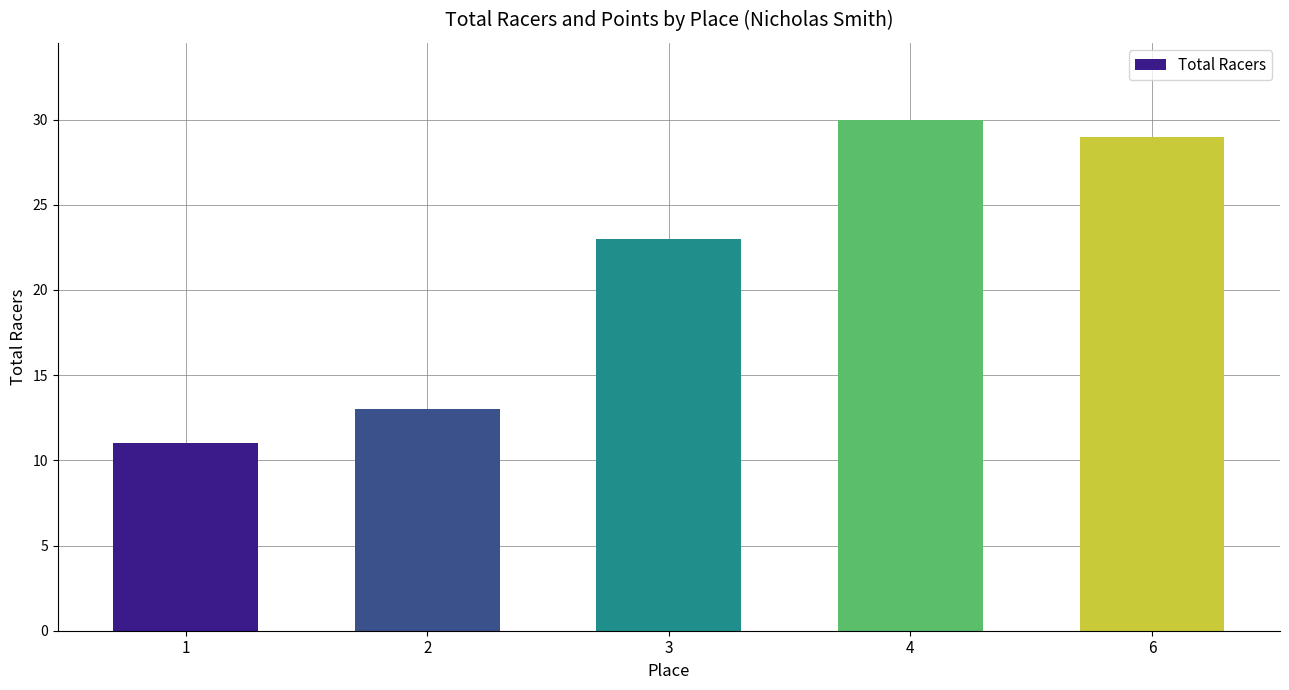

List the labels in order of value, largest first.

4, 6, 3, 2, 1